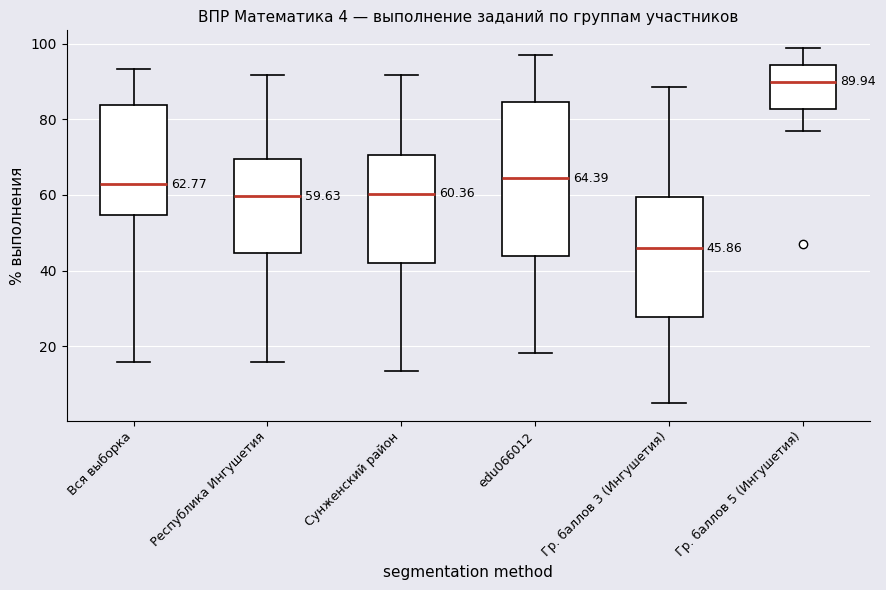

Which box has the highest median line?

Гр. баллов 5 (Ингушетия)